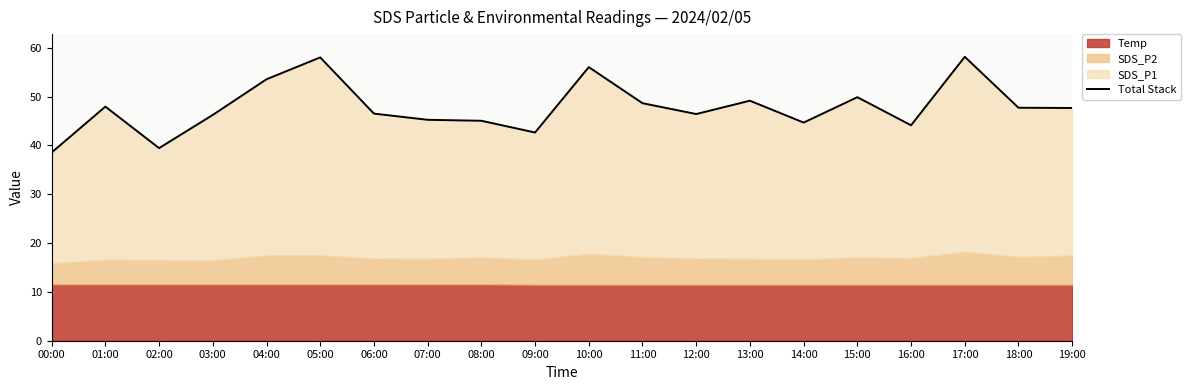

What is the sum of all values?

955.8